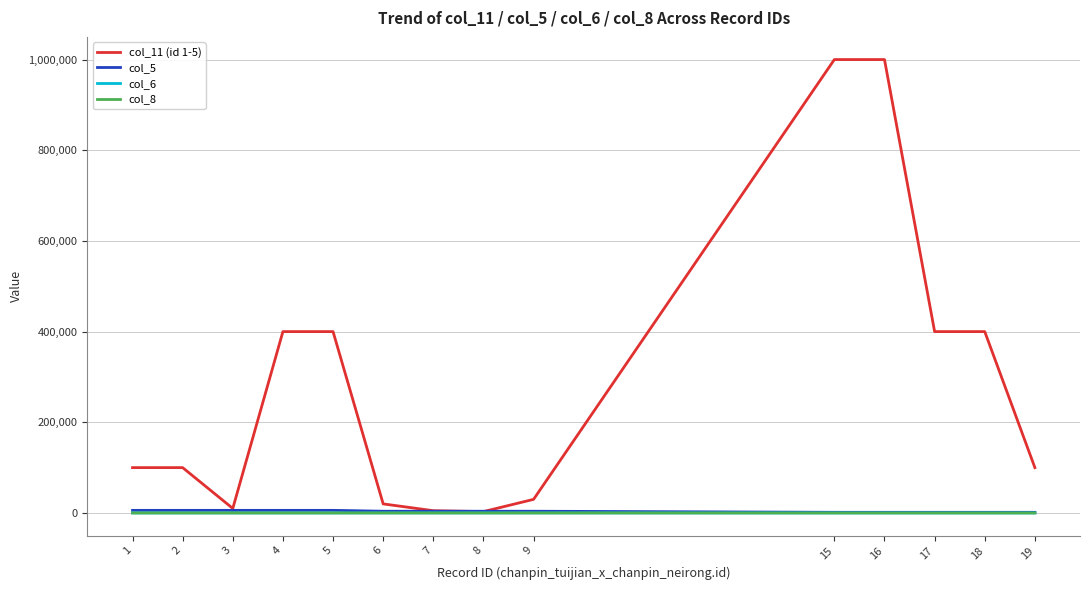

Which series has the largest range (max minus min)?

col_11 (id 1-5)